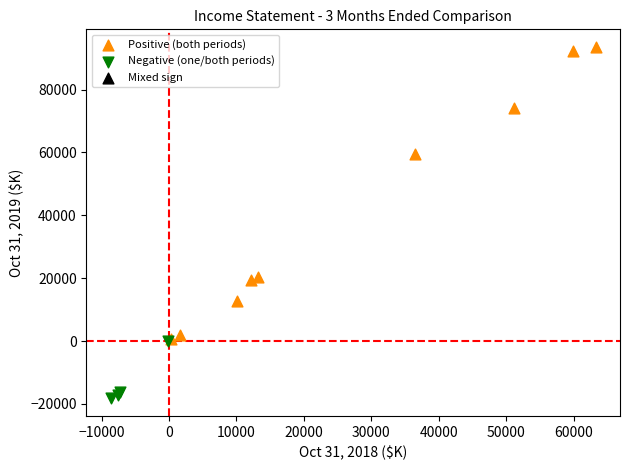

Which series reaches the minimum Y coordinate?

Negative (one/both periods)